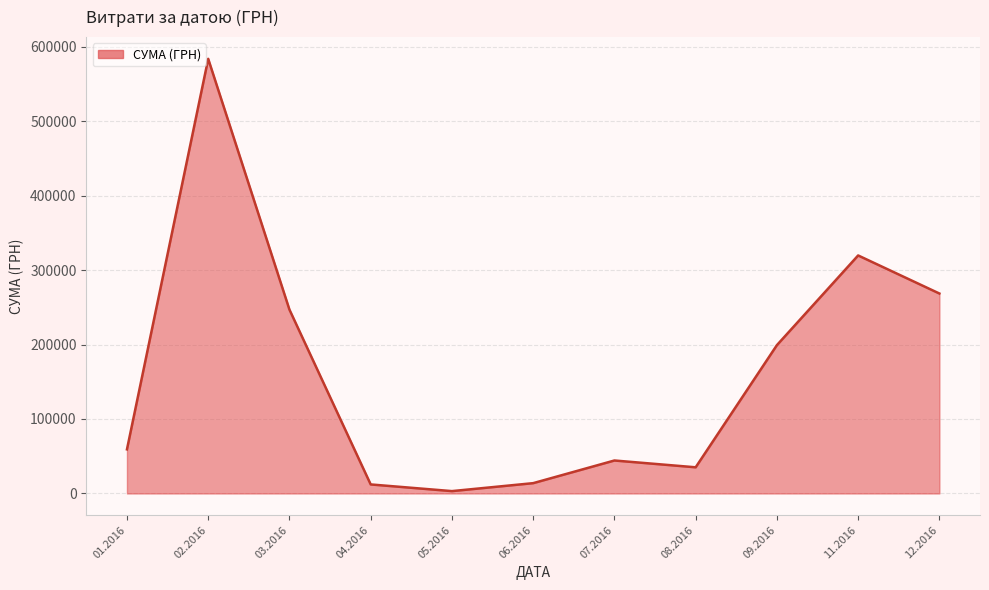

What is the change in value from 07.2016 to 09.2016?

+154886.6